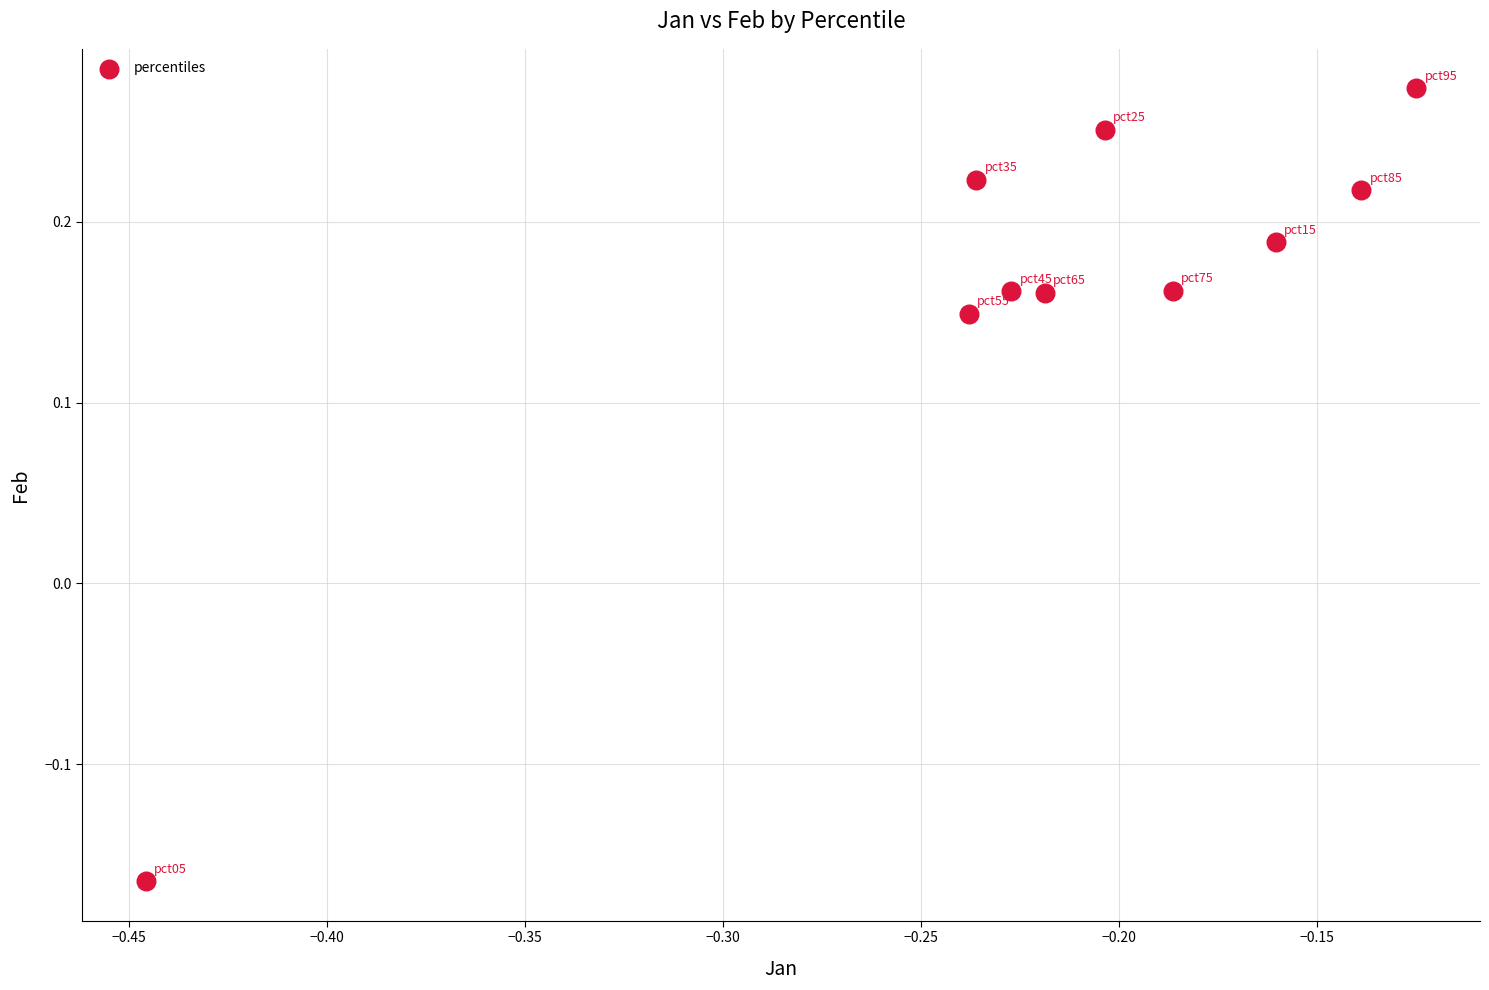

What is the range of Y values (max minus min)?

0.4